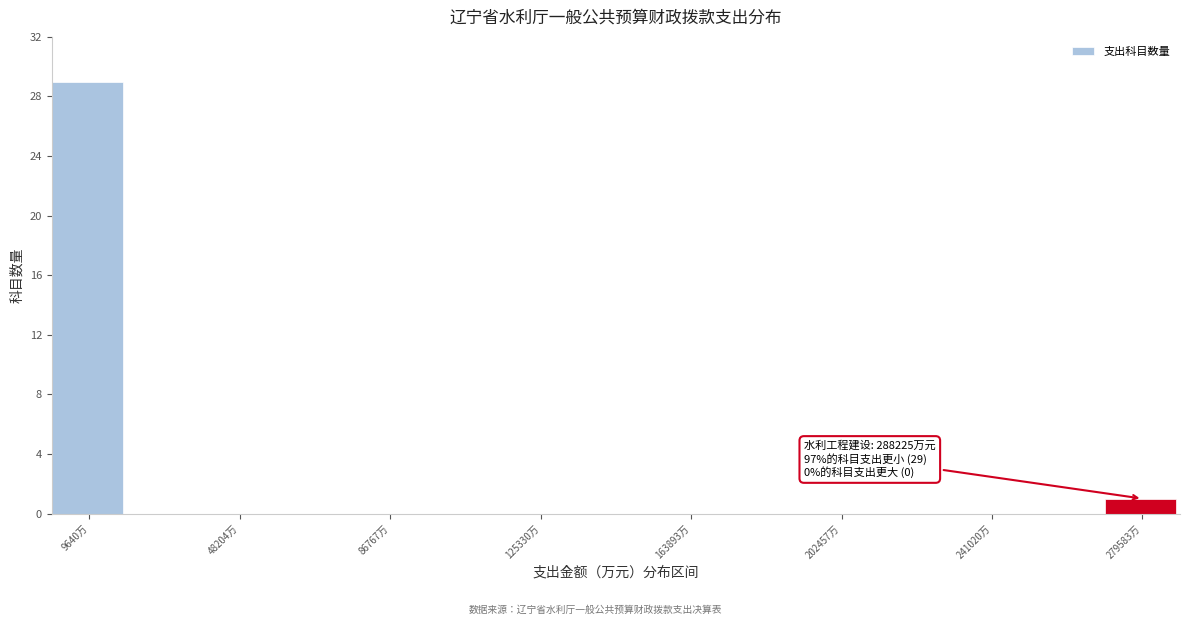

Read against the x-axis, roughly where is the centre of the tallest bar?

10000